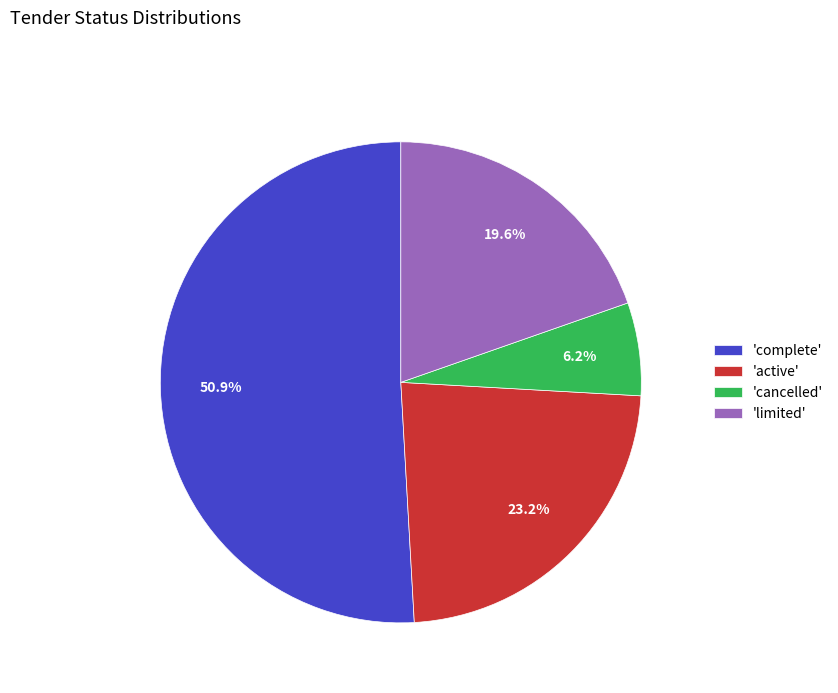

What is the largest slice in the pie chart?

'complete'